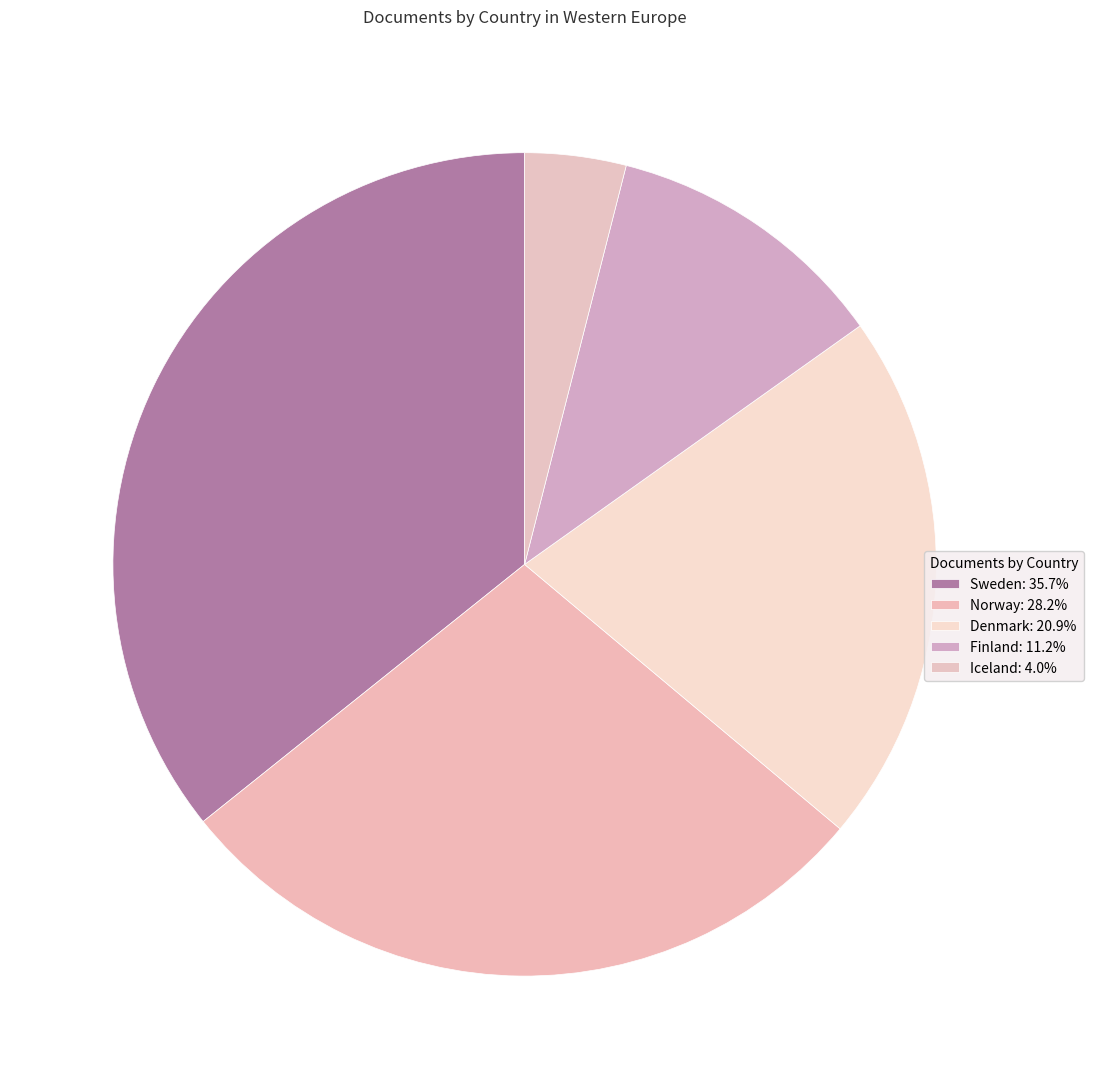

Is the sum of Finland and Iceland greater than half?

No